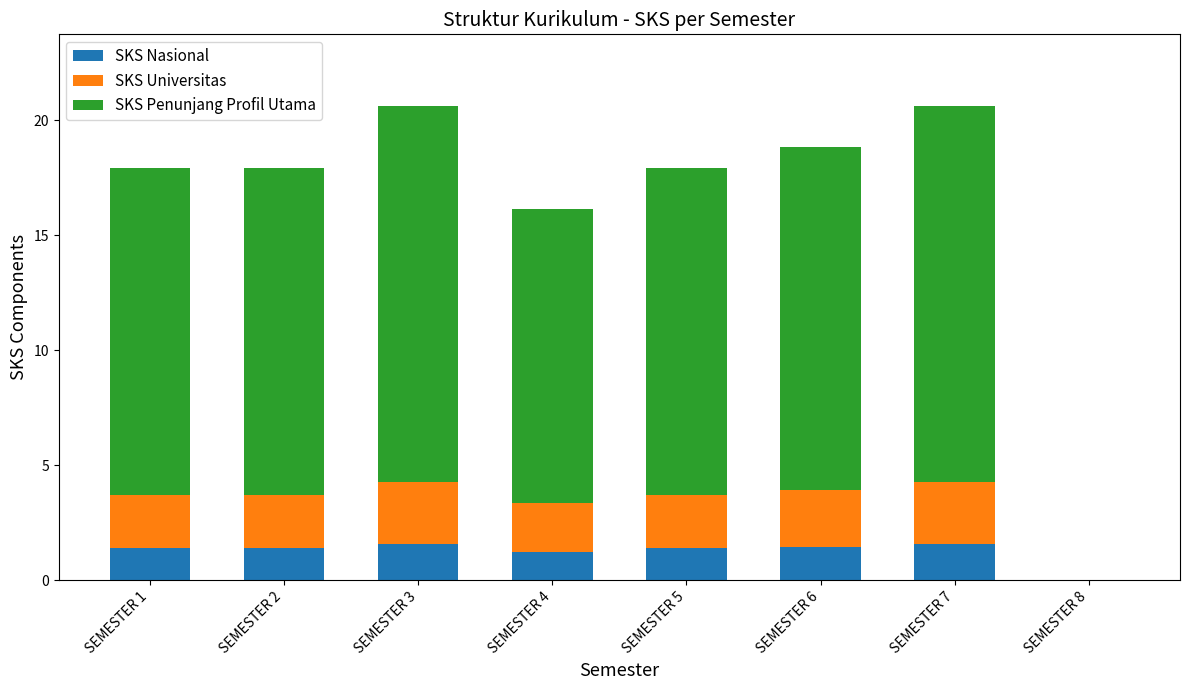

What is the total value across all series at SEMESTER 1?

17.9